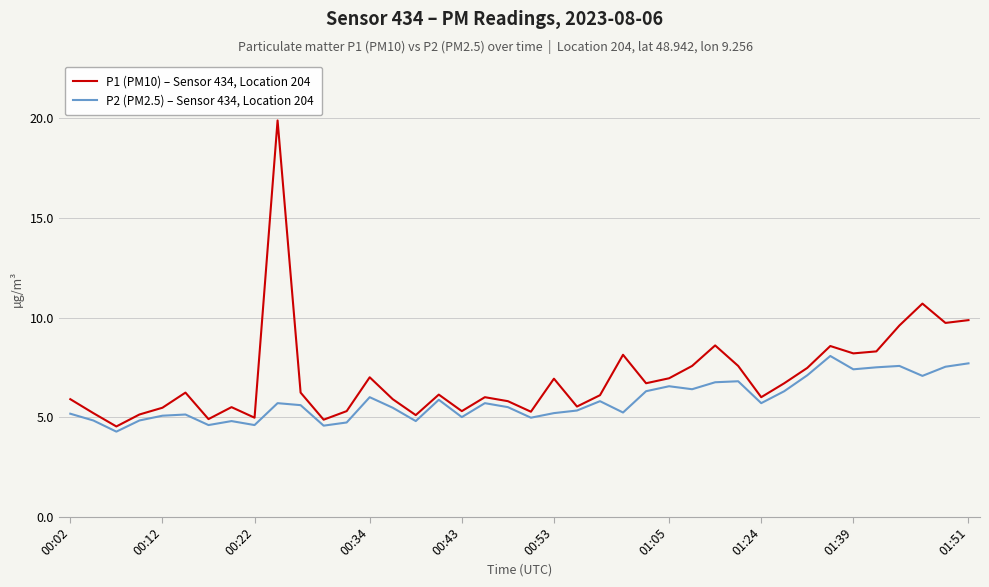

List the series in order of their peak value, highest first.

P1 (PM10) – Sensor 434, Location 204, P2 (PM2.5) – Sensor 434, Location 204